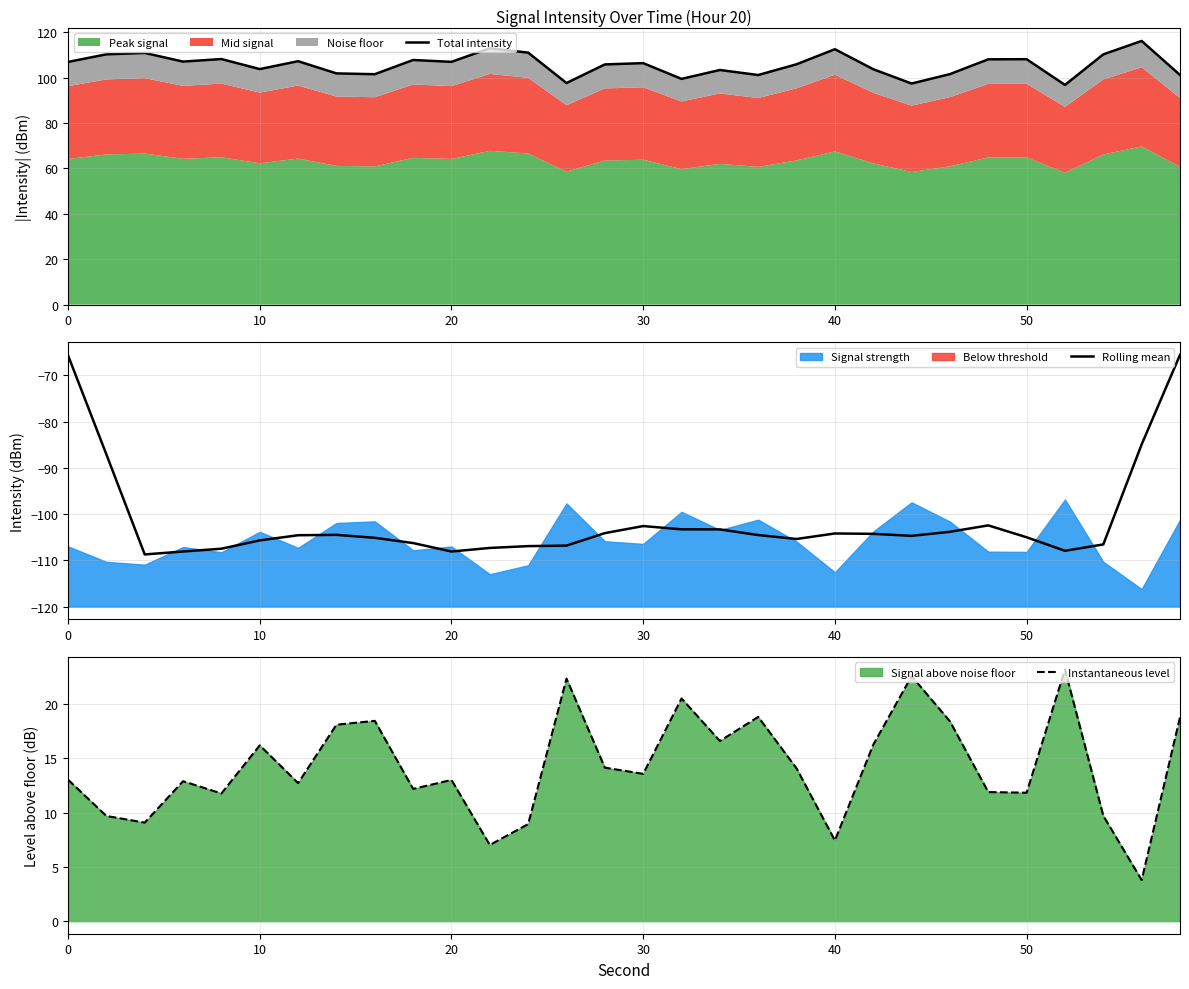

The value of Rolling mean at 50 is -105.0. True or false?

True